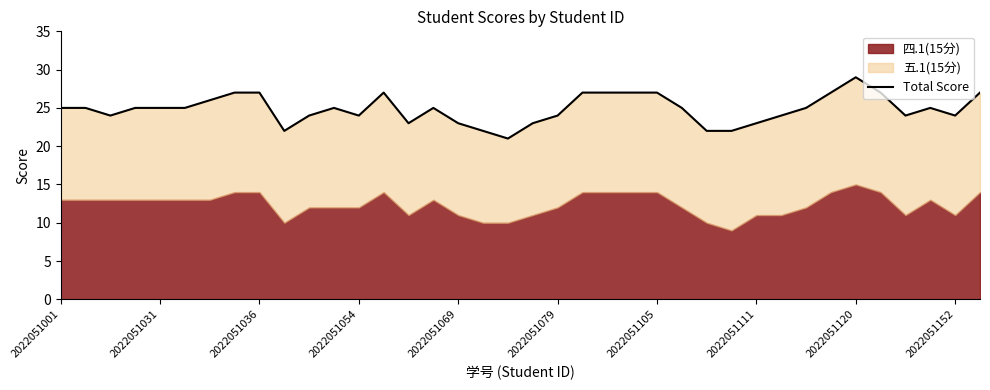

What is the value of the 9th point from the left?

27